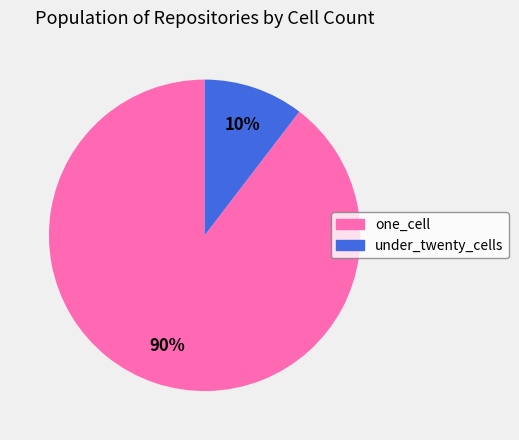

Does one_cell account for over 50% of the chart?

Yes